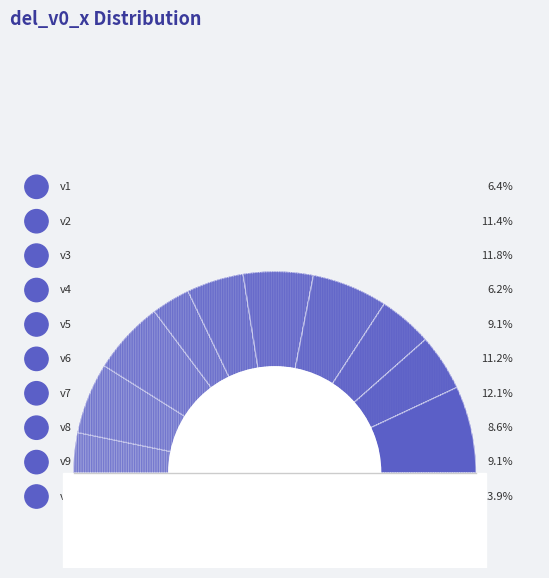

How many slices are in this pie chart?

10